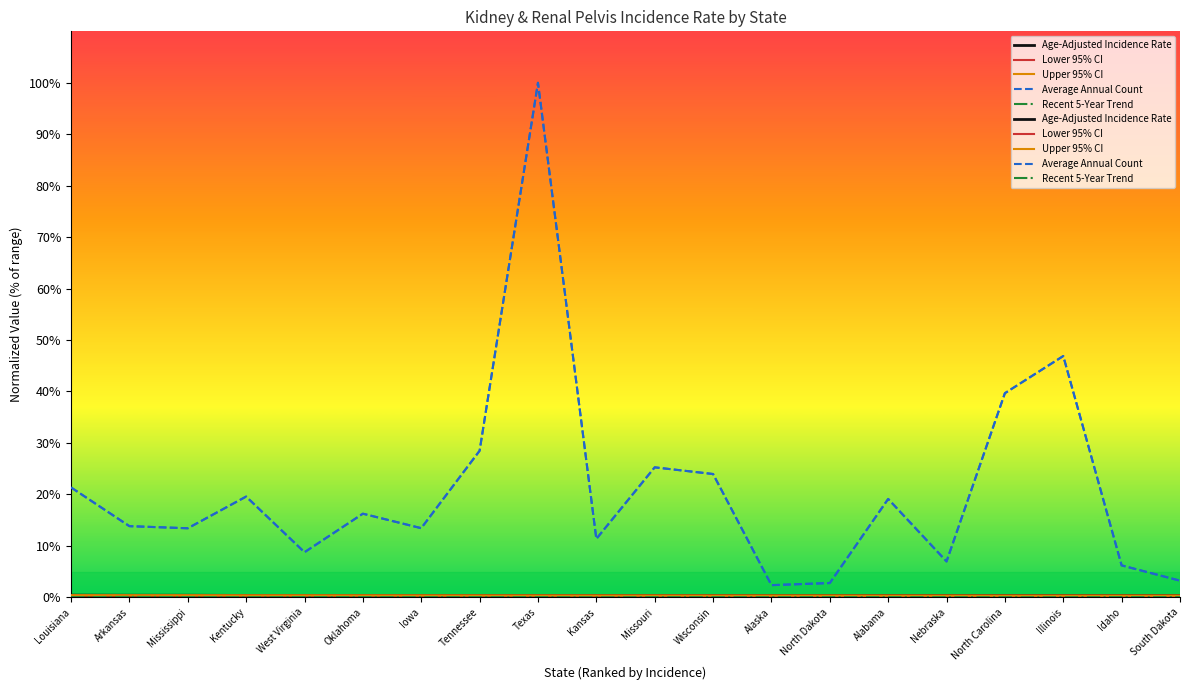

How many lines are shown in the chart?

5